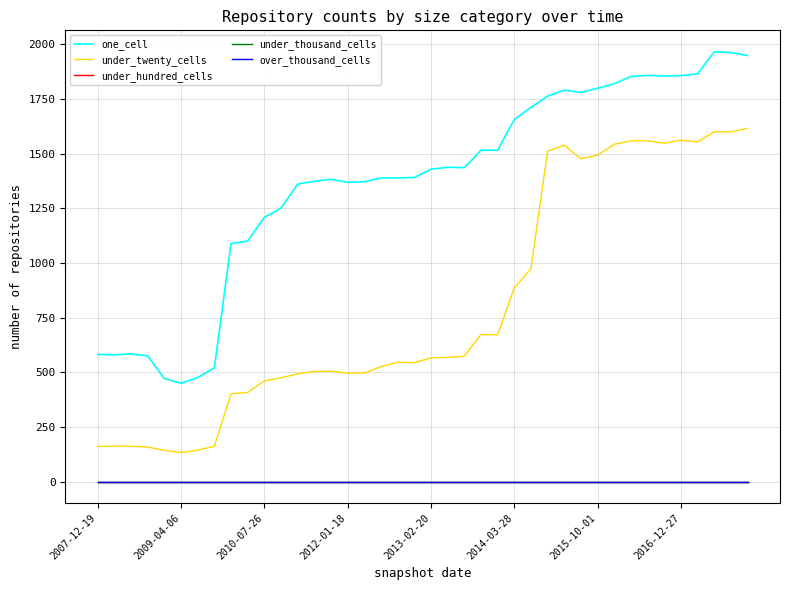

Reading left to right, transcribe all the data shown in this chart.

one_cell: 582	580	584	575	471	450	476	521	1088	1101	1209	1251	1361	1374	1383	1369	1372	1389	1389	1391	1429	1438	1436	1516	1516	1656	1712	1763	1791	1780	1799	1820	1853	1858	1856	1857	1865	1966	1963	1949
under_twenty_cells: 161	162	162	158	143	133	144	162	402	408	461	475	493	504	505	496	497	526	546	544	566	568	574	673	671	886	974	1511	1539	1477	1493	1543	1559	1559	1548	1562	1554	1600	1600	1616
under_hundred_cells: 0	0	0	0	0	0	0	0	0	0	0	0	0	0	0	0	0	0	0	0	0	0	0	0	0	0	0	0	0	0	0	0	0	0	0	0	0	0	0	0
under_thousand_cells: 0	0	0	0	0	0	0	0	0	0	0	0	0	0	0	0	0	0	0	0	0	0	0	0	0	0	0	0	0	0	0	0	0	0	0	0	0	0	0	0
over_thousand_cells: 0	0	0	0	0	0	0	0	0	0	0	0	0	0	0	0	0	0	0	0	0	0	0	0	0	0	0	0	0	0	0	0	0	0	0	0	0	0	0	0